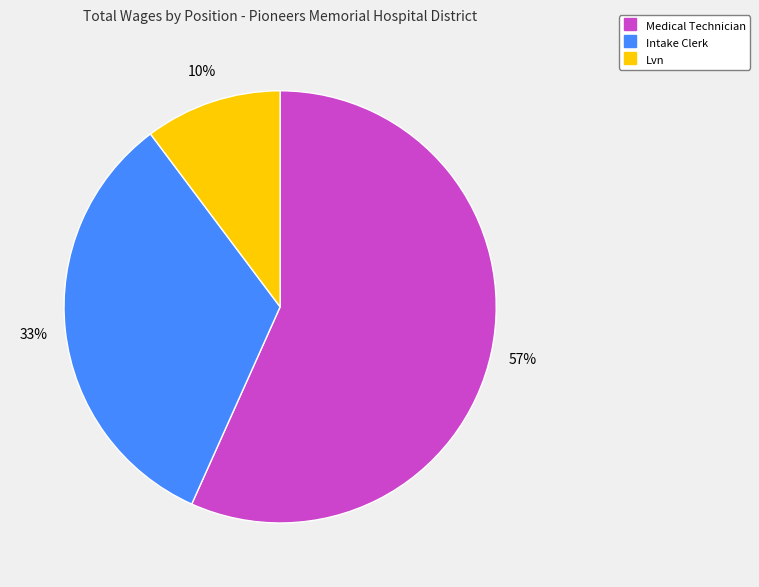

Approximately how many times larger is the value at Lvn compared to Medical Technician?

0.2